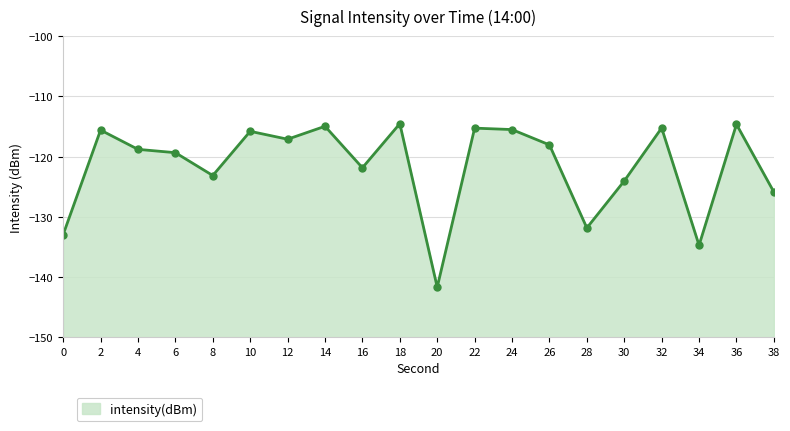

What is the value of the 12th point from the left?

-115.3